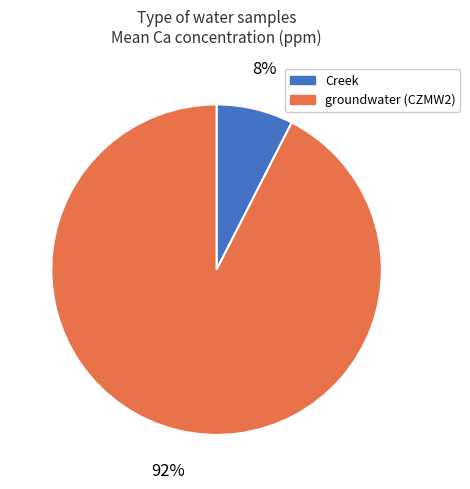

What is the largest slice in the pie chart?

groundwater (CZMW2)